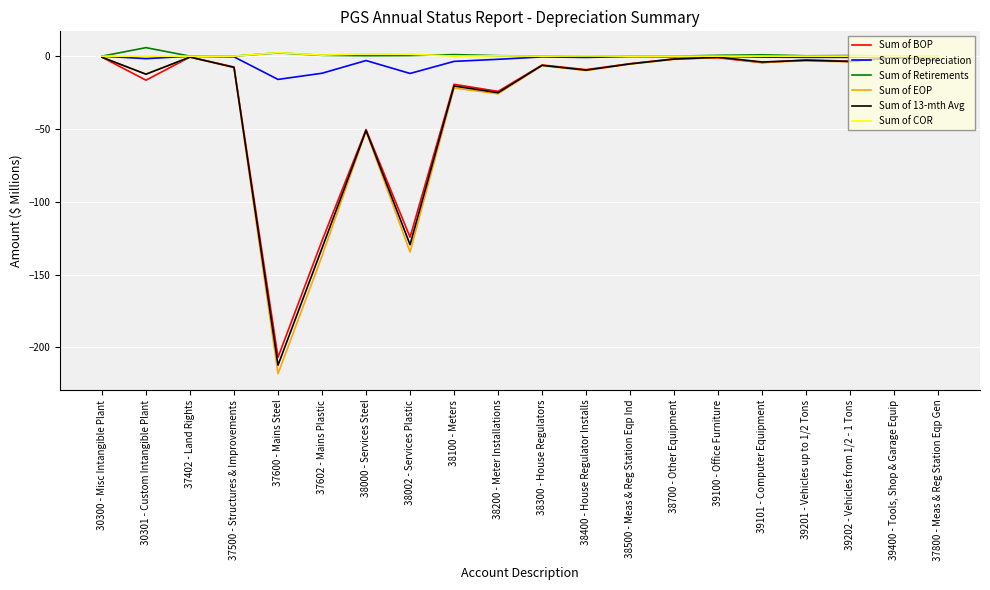

What is the difference between the maximum and minimum values in the Sum of COR series?

2.4